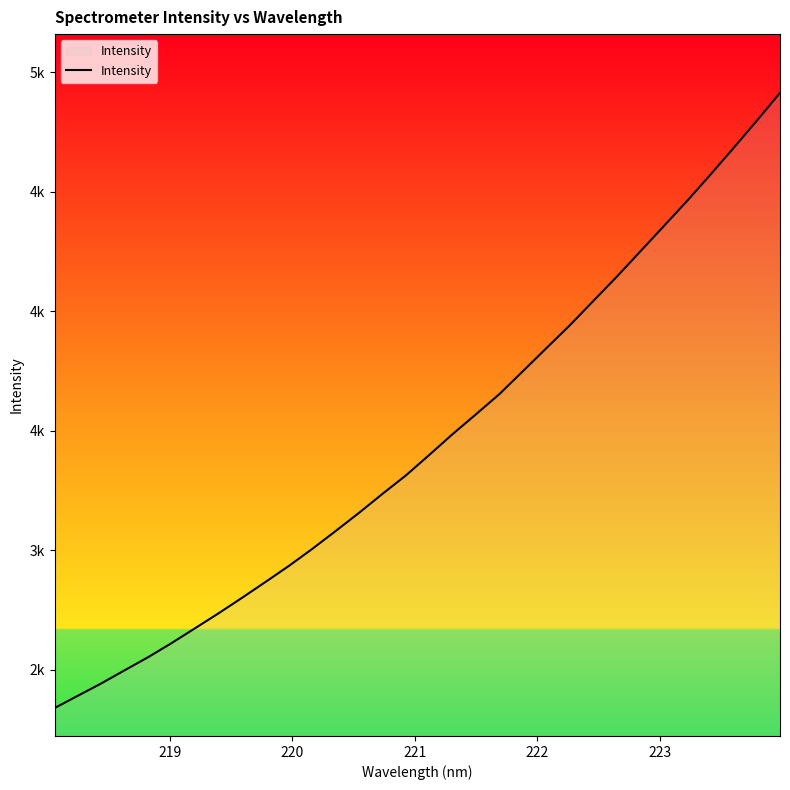

Is this an area chart (filled region under the line)?

Yes